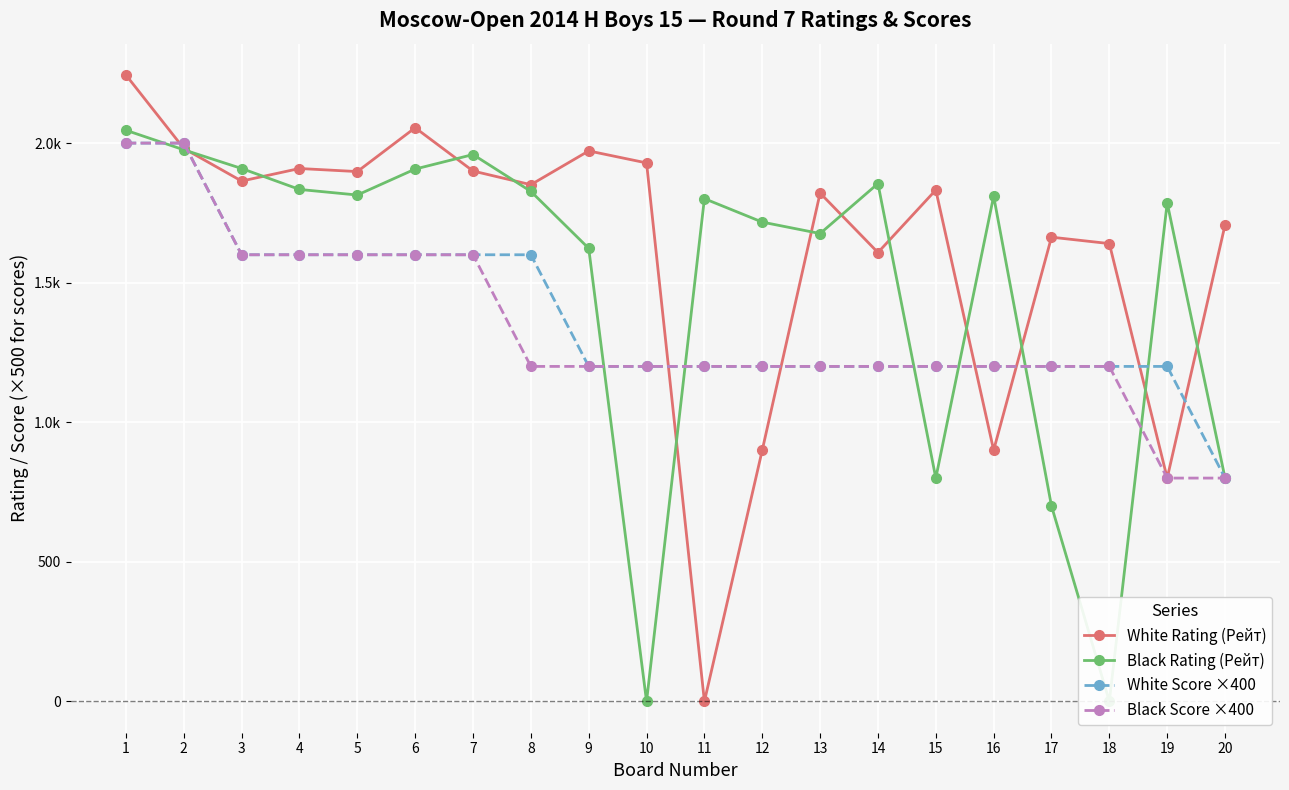

What is the greatest value displayed?

2244